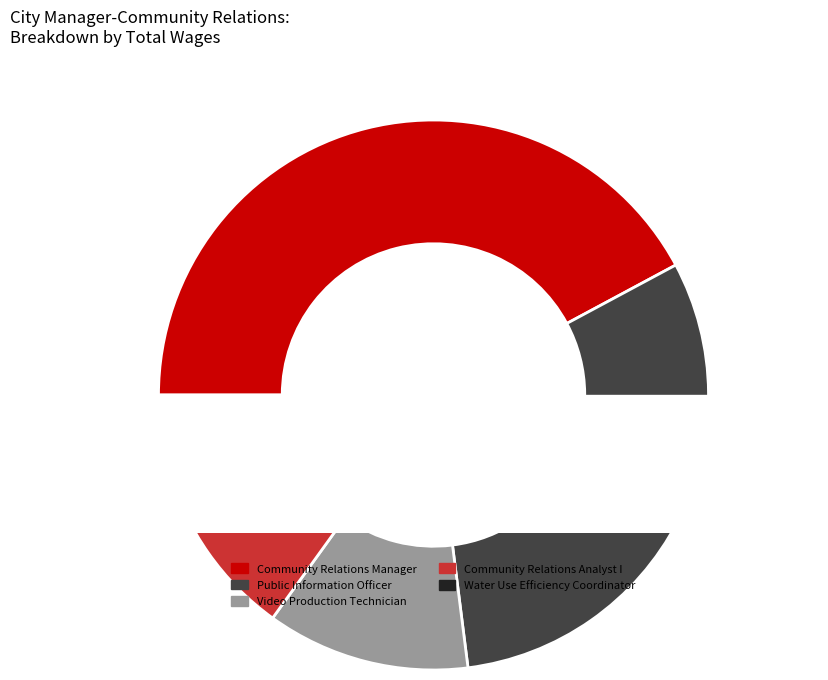

Rank the categories by value from highest to lowest.

Community Relations Manager, Public Information Officer, Video Production Technician, Community Relations Analyst I, Water Use Efficiency Coordinator